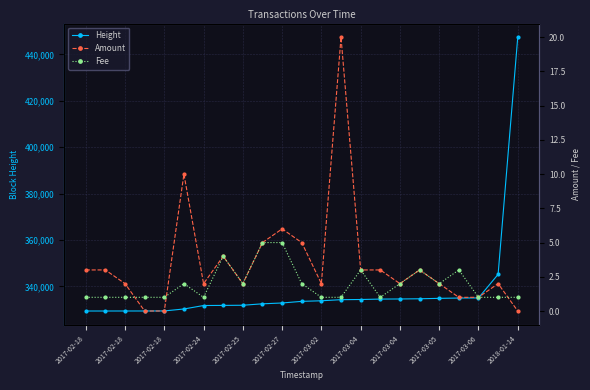

How many data points in Height are less than 333557?

11